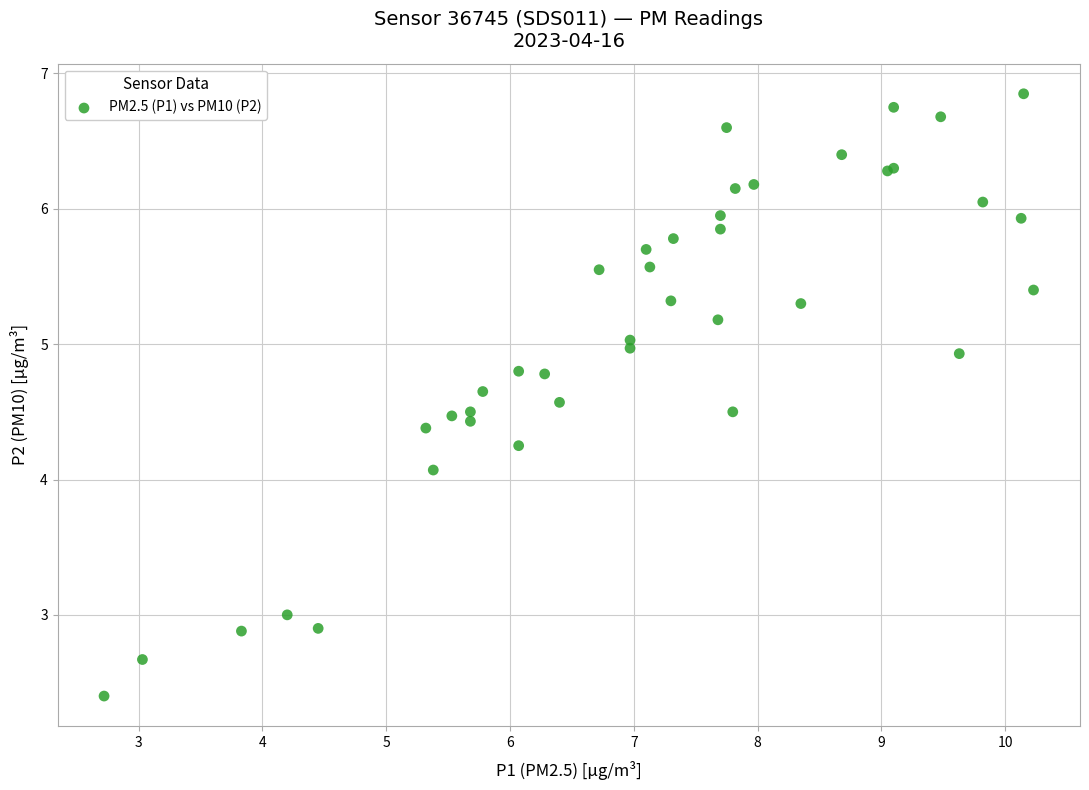

What Y value in the scatter plot is closest to 4?

4.1